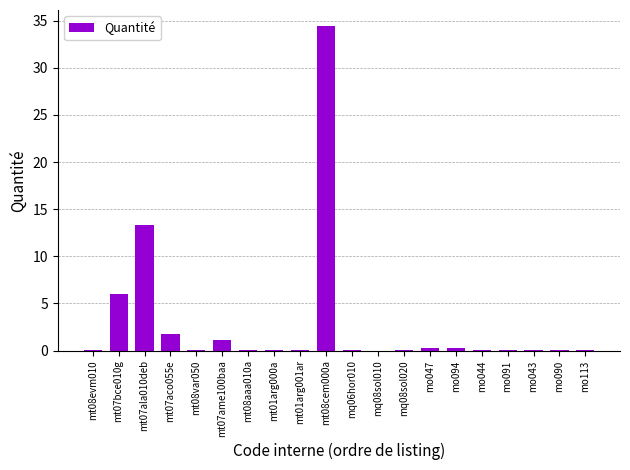

True or false: the data shows 0.1 at mo090.

True